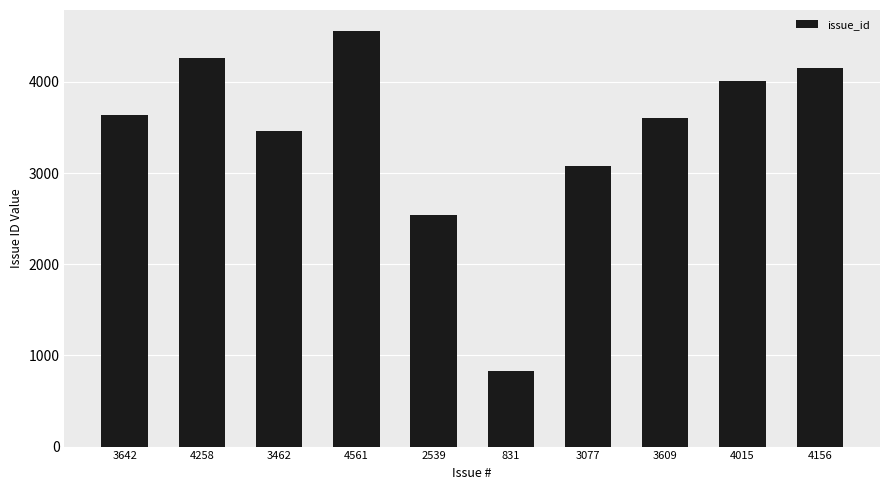

What is the sum of all values?

34150